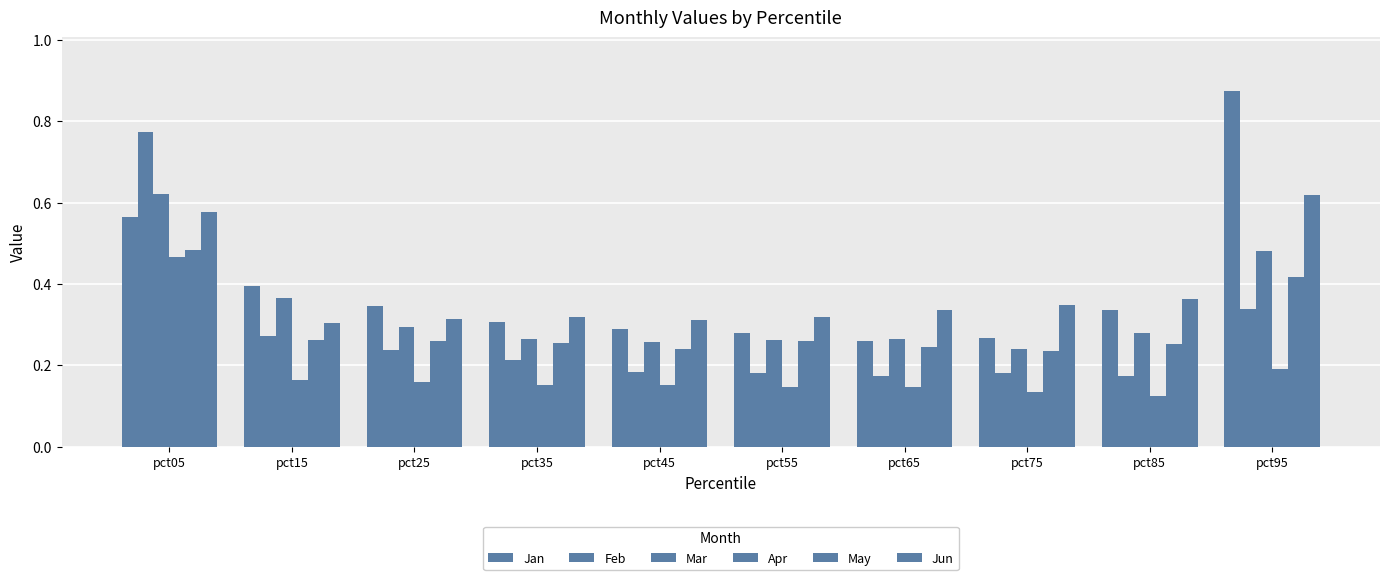

Rank the categories by Mar value from lowest to highest.

pct75, pct45, pct55, pct35, pct65, pct85, pct25, pct15, pct95, pct05